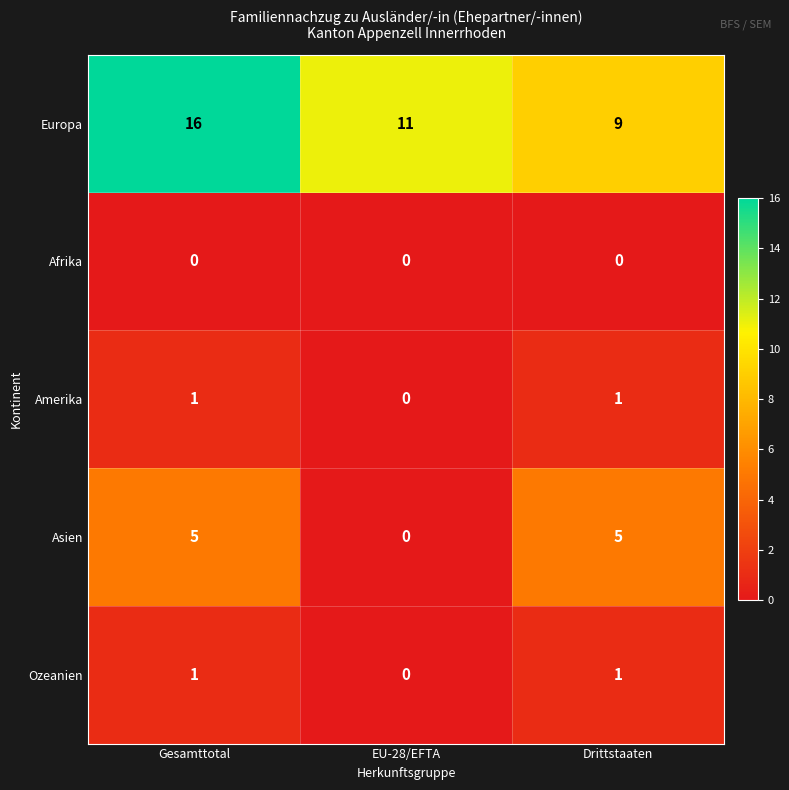

Reading left to right, what are all the values shown in this chart?

Europa: Gesamttotal=16	EU-28/EFTA=11	Drittstaaten=9
Afrika: Gesamttotal=0	EU-28/EFTA=0	Drittstaaten=0
Amerika: Gesamttotal=1	EU-28/EFTA=0	Drittstaaten=1
Asien: Gesamttotal=5	EU-28/EFTA=0	Drittstaaten=5
Ozeanien: Gesamttotal=1	EU-28/EFTA=0	Drittstaaten=1